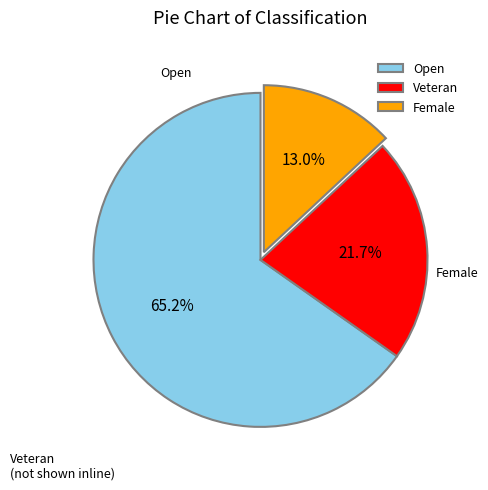

Which slice is the smallest?

Female